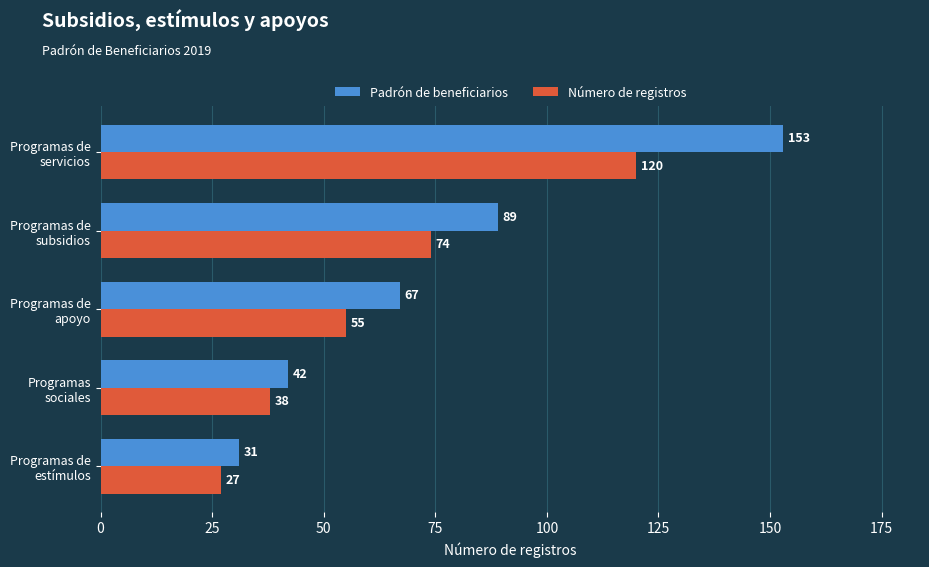

Which series has the largest total across all categories?

Padrón de beneficiarios